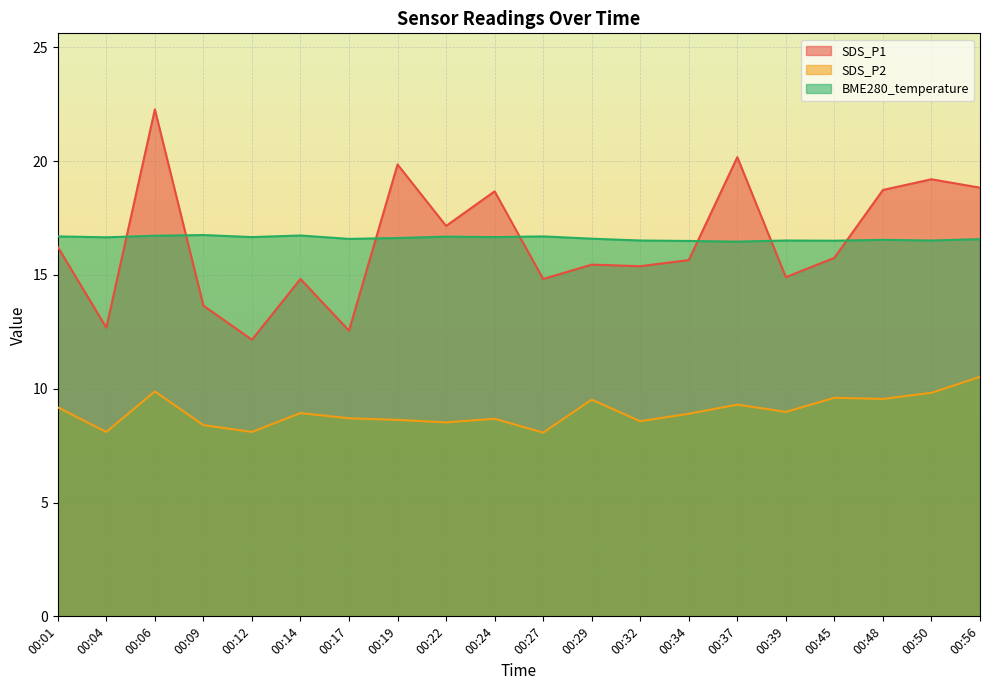

How many interior local peaks does the SDS_P2 series have?

6